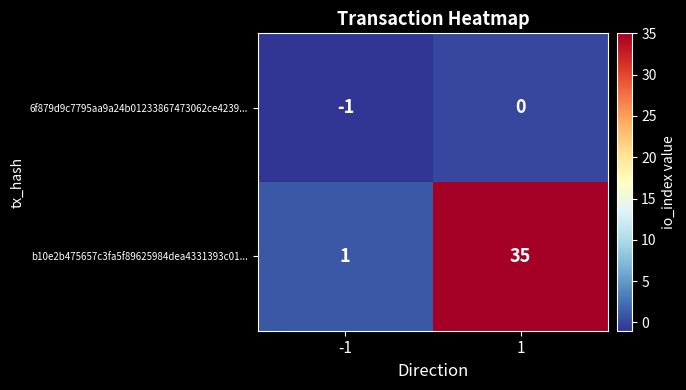

What is the spread (max minus min) of values at 1?

35